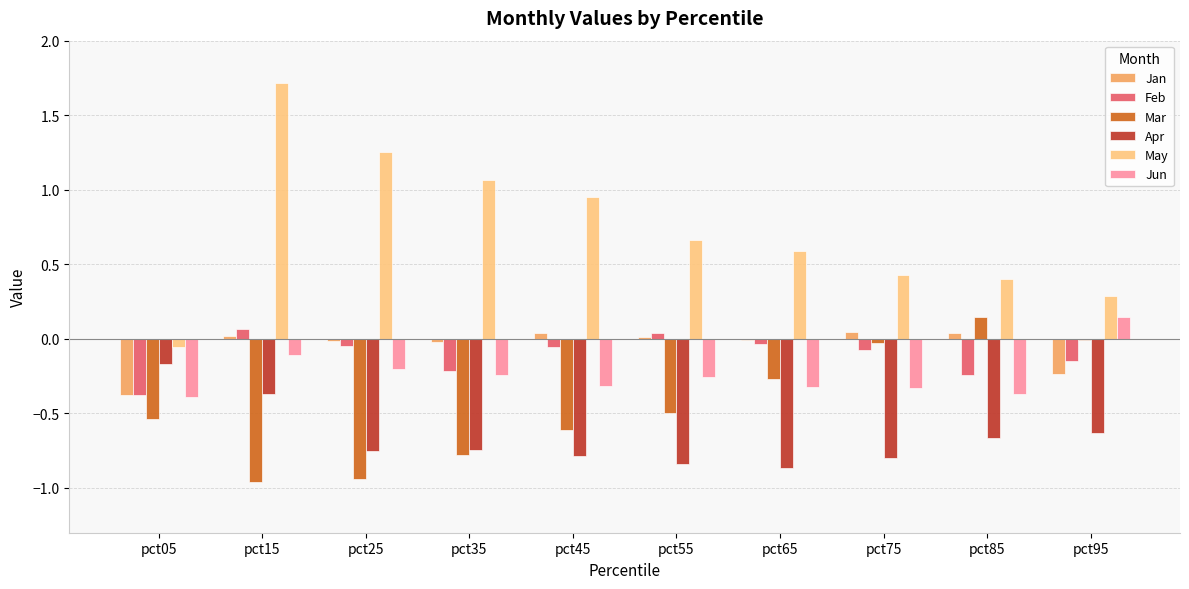

Is the value of May at pct35 greater than the value of Jun at pct75?

Yes